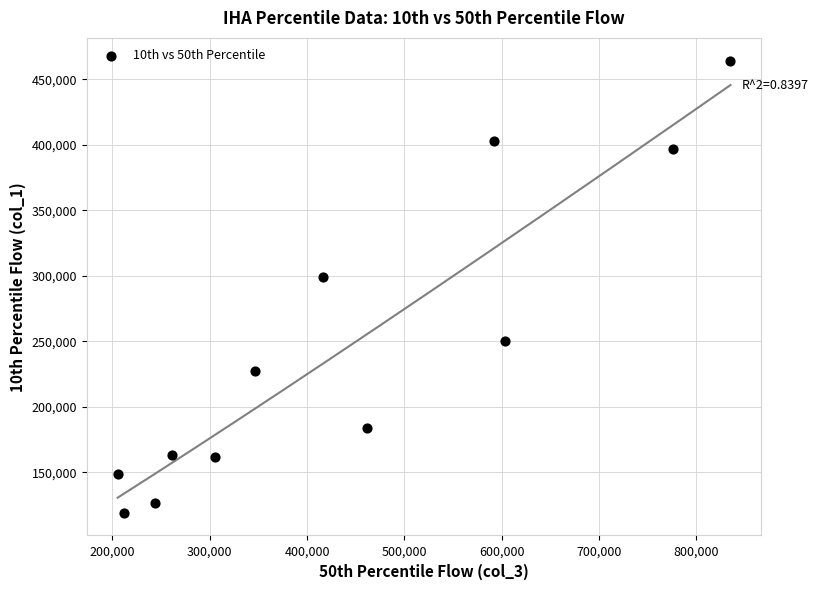

What Y value in the scatter plot is closest to 291750?

299500